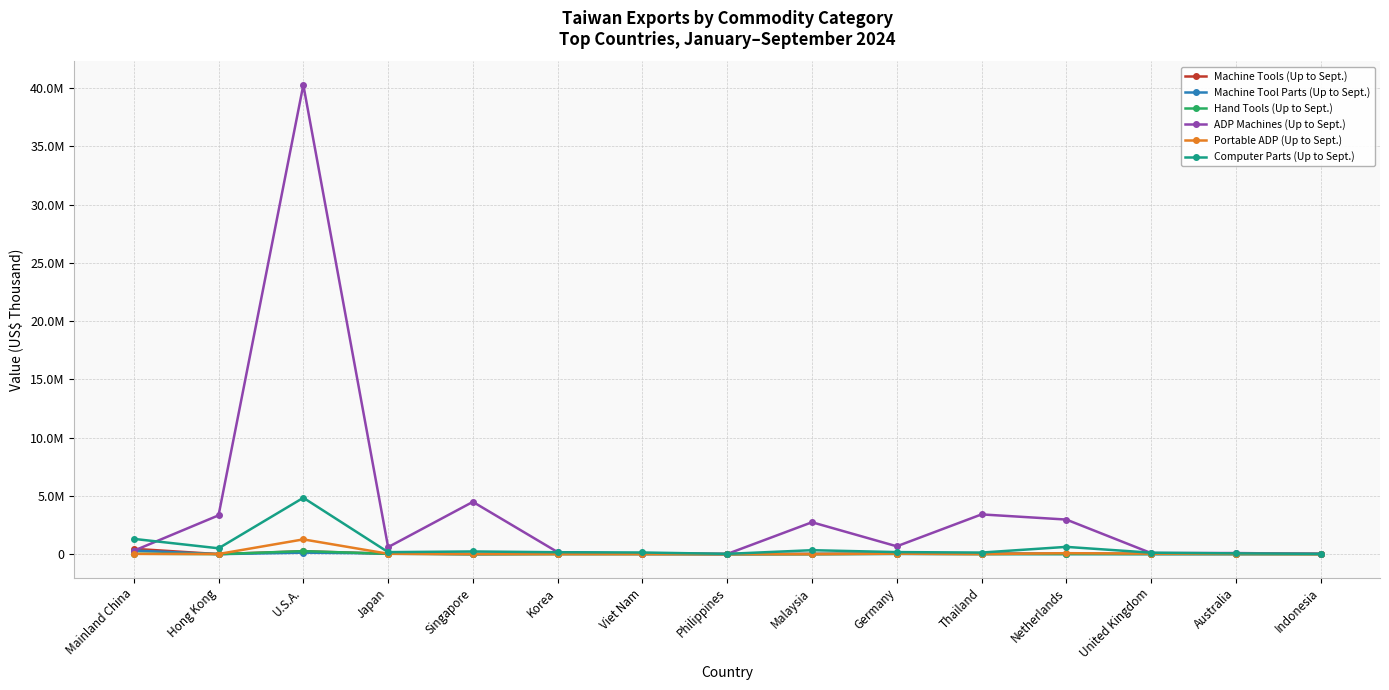

Read the Hand Tools (Up to Sept.) value at Mainland China.

38627